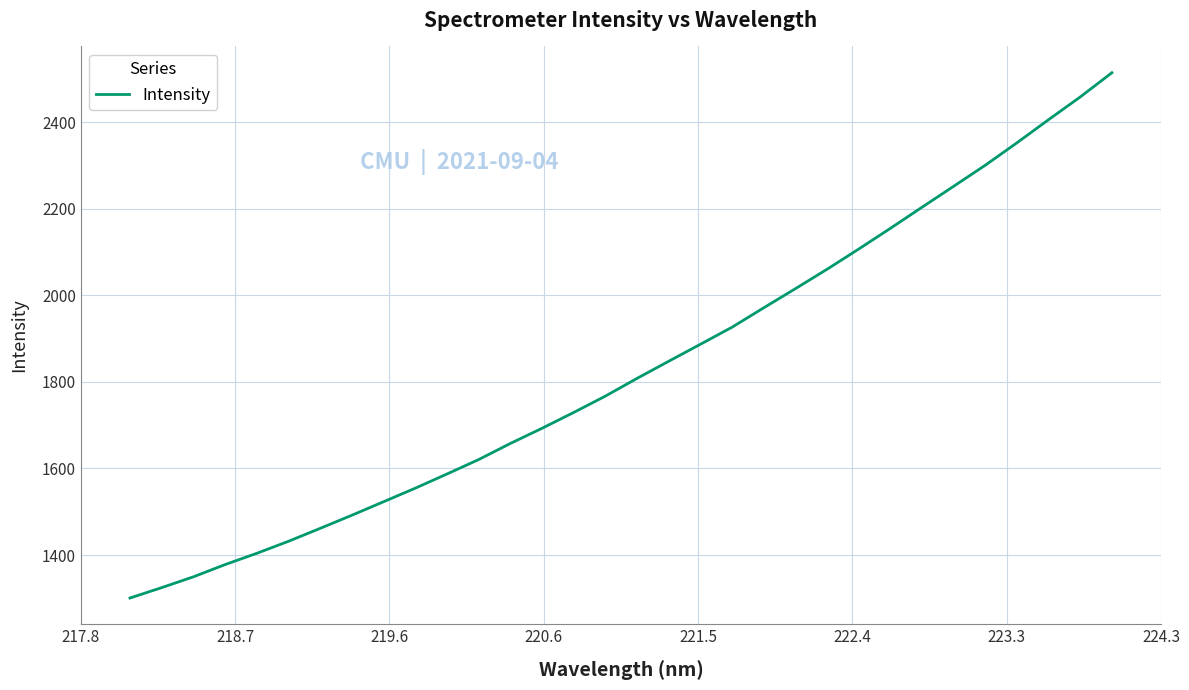

What is the minimum value shown in the chart?

1300.7